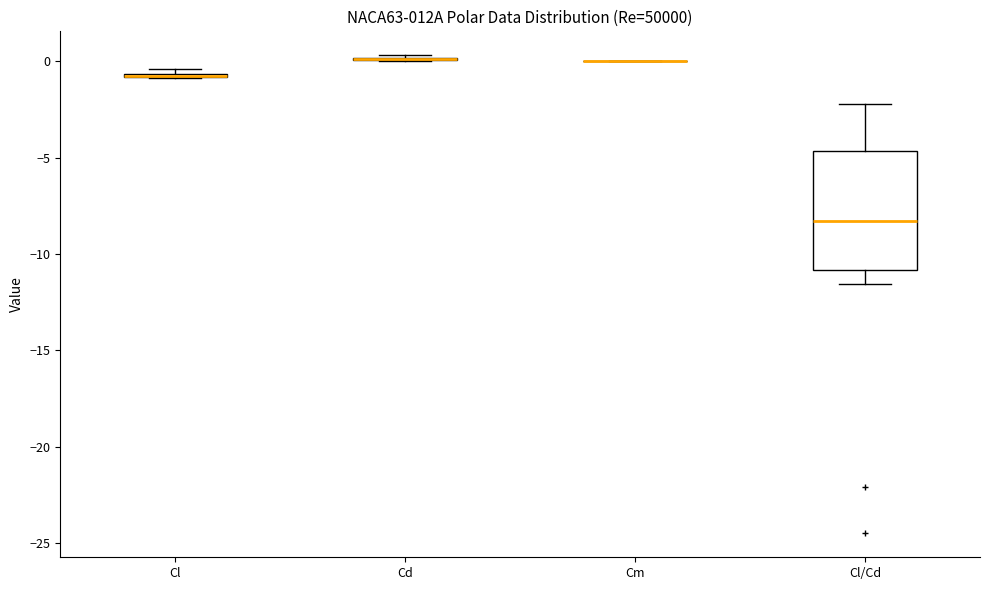

Which box is the tallest, from its lower edge to its upper edge?

Cl/Cd